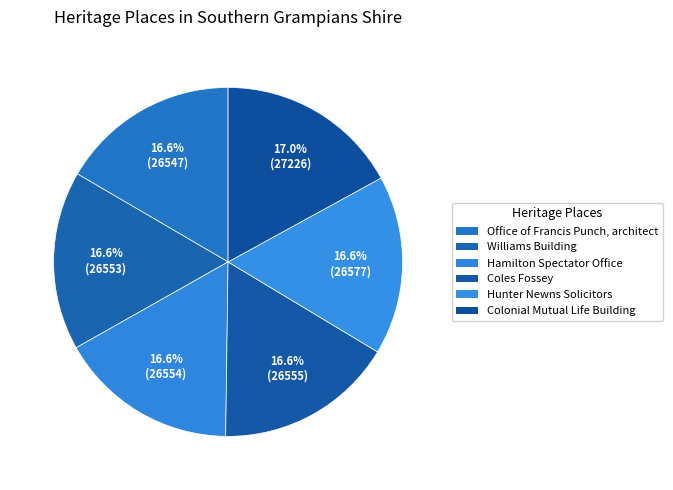

What is the change in value from Coles Fossey to Colonial Mutual Life Building?

+671